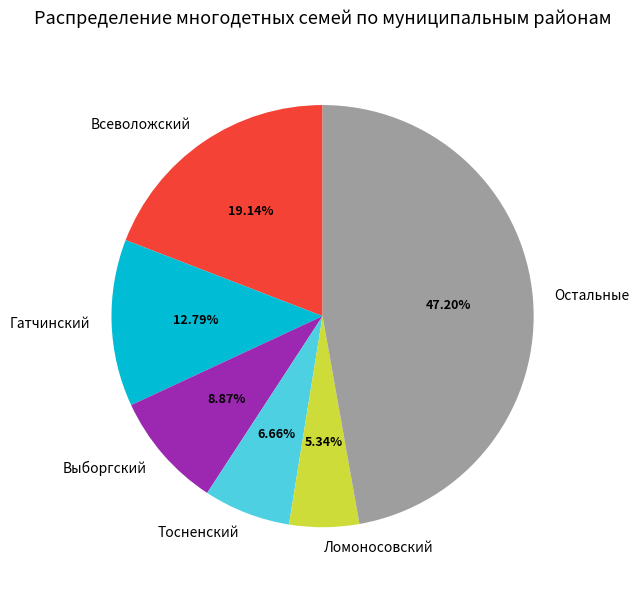

To the nearest percent, what is the combined percentage of Тосненский and Выборгский?

16%